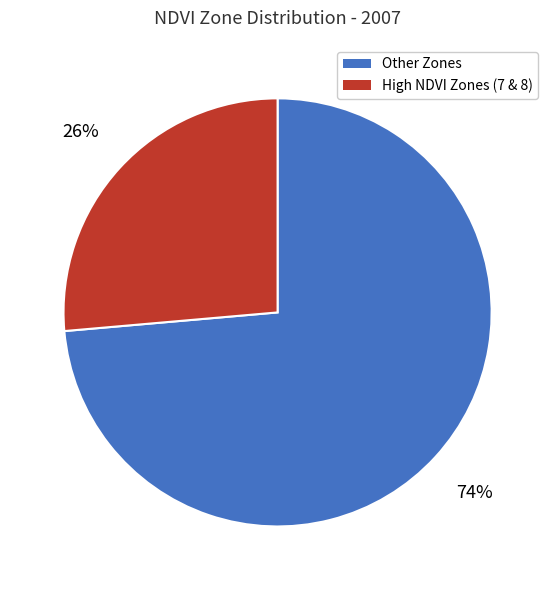

Is there any slice that represents more than half of the pie?

Yes